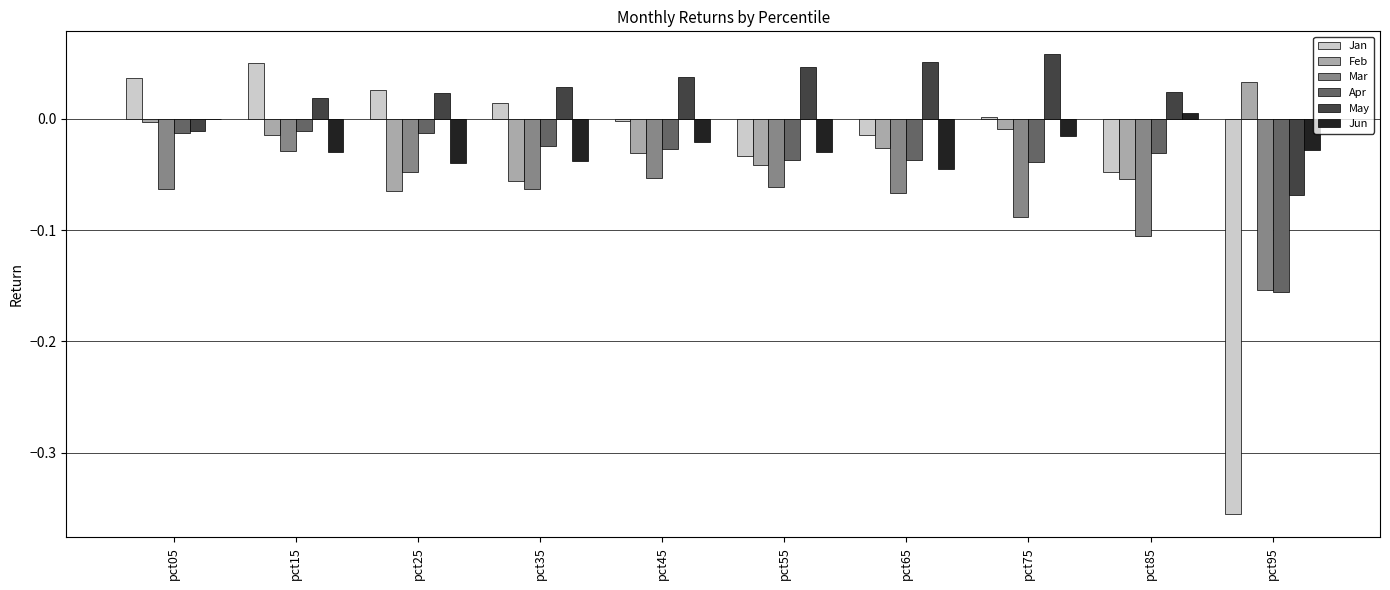

Between pct75 and pct95, which series saw the biggest shift?

Jan